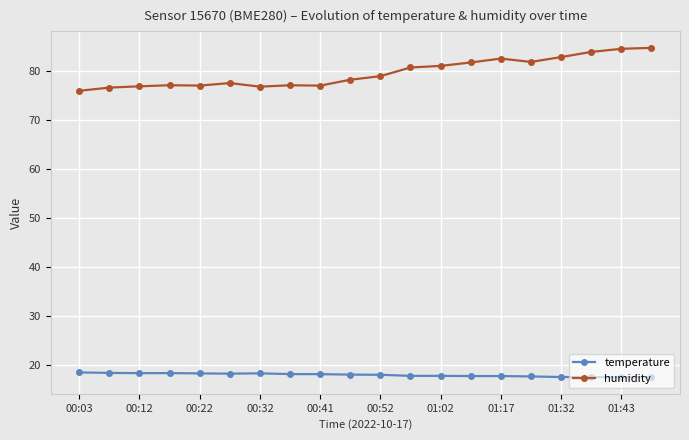

At how many categories does at least one series exceed 20?

20